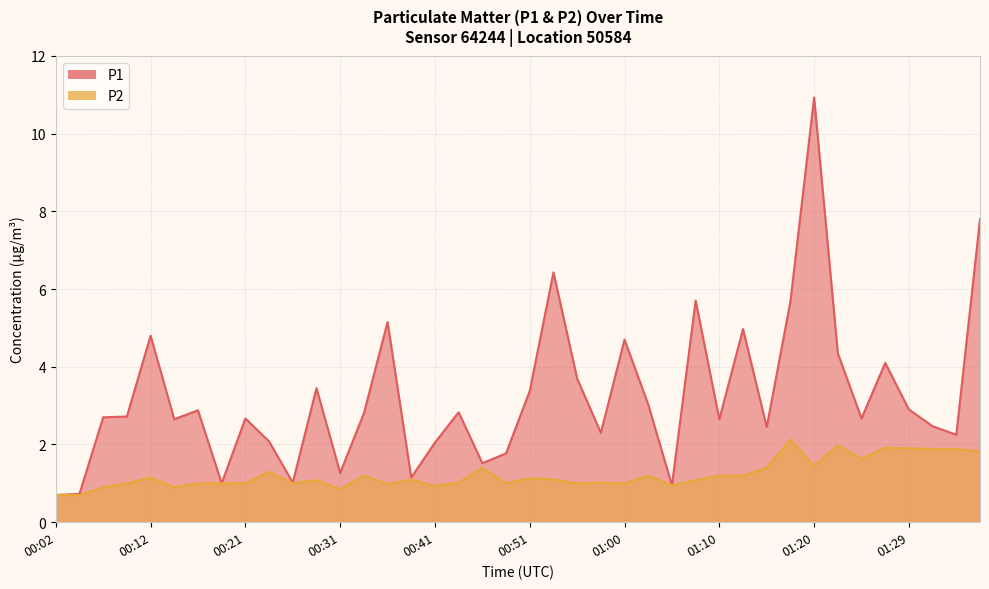

True or false: P1 and P2 intersect in this chart.

False